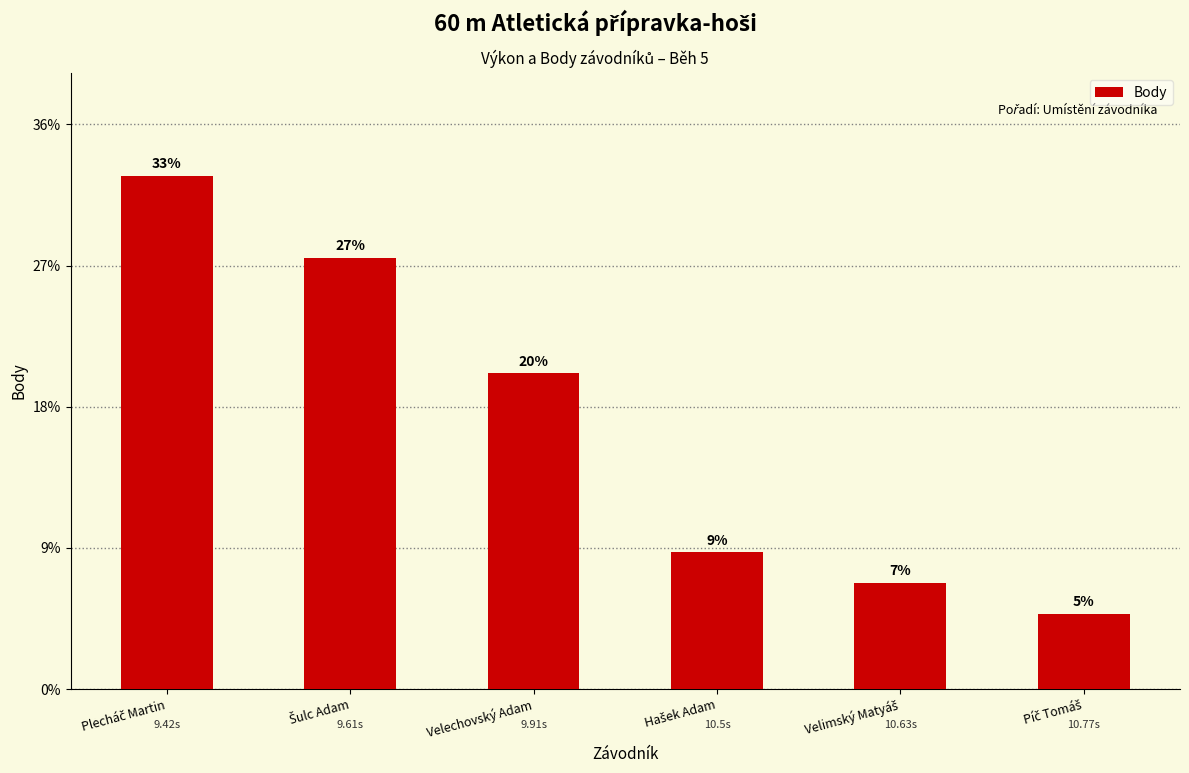

True or false: the data shows 74 at Velimský Matyáš.

False